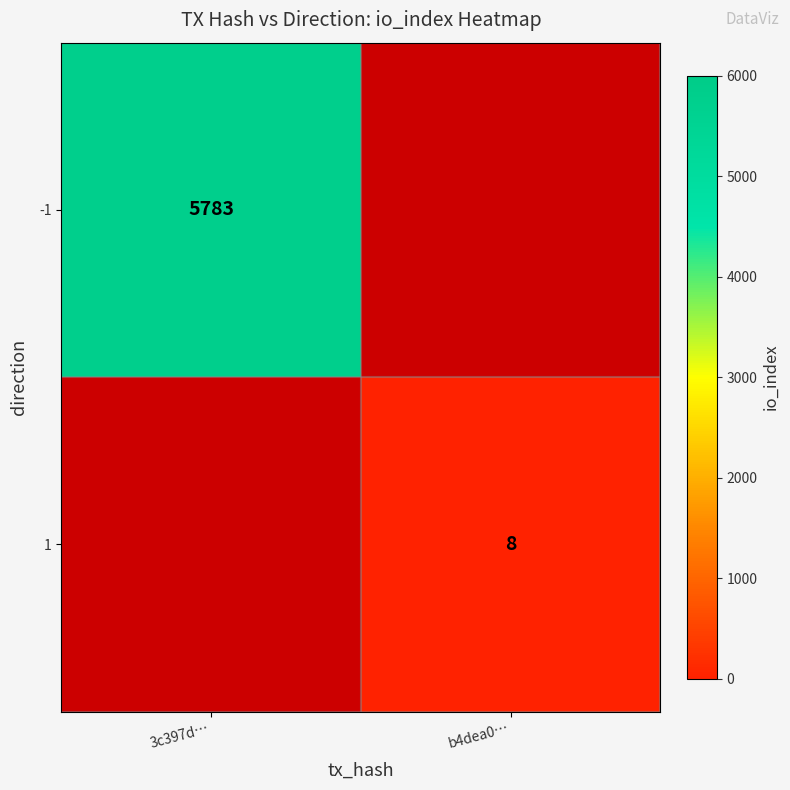

The value of -1 at 3c397d… is 7956. True or false?

False